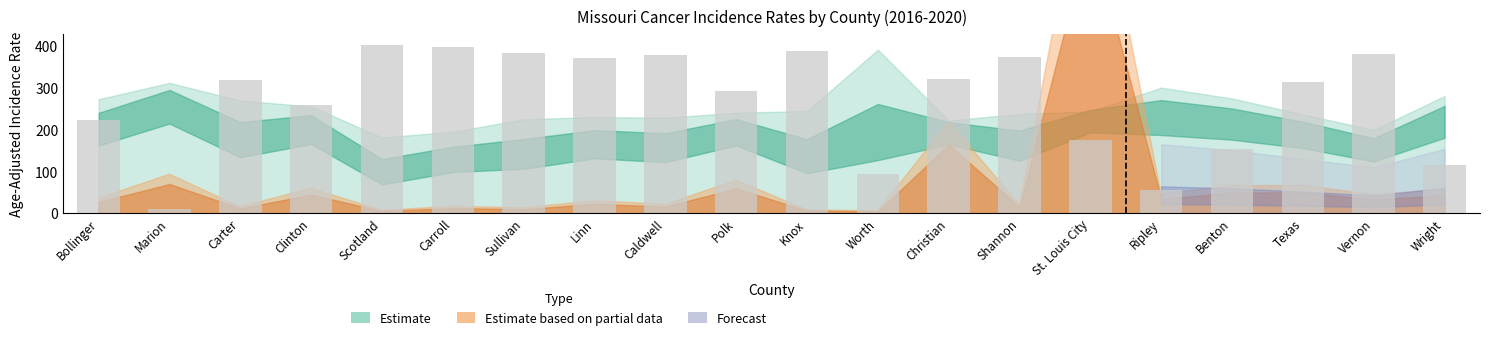

How many data points are above 318?

10